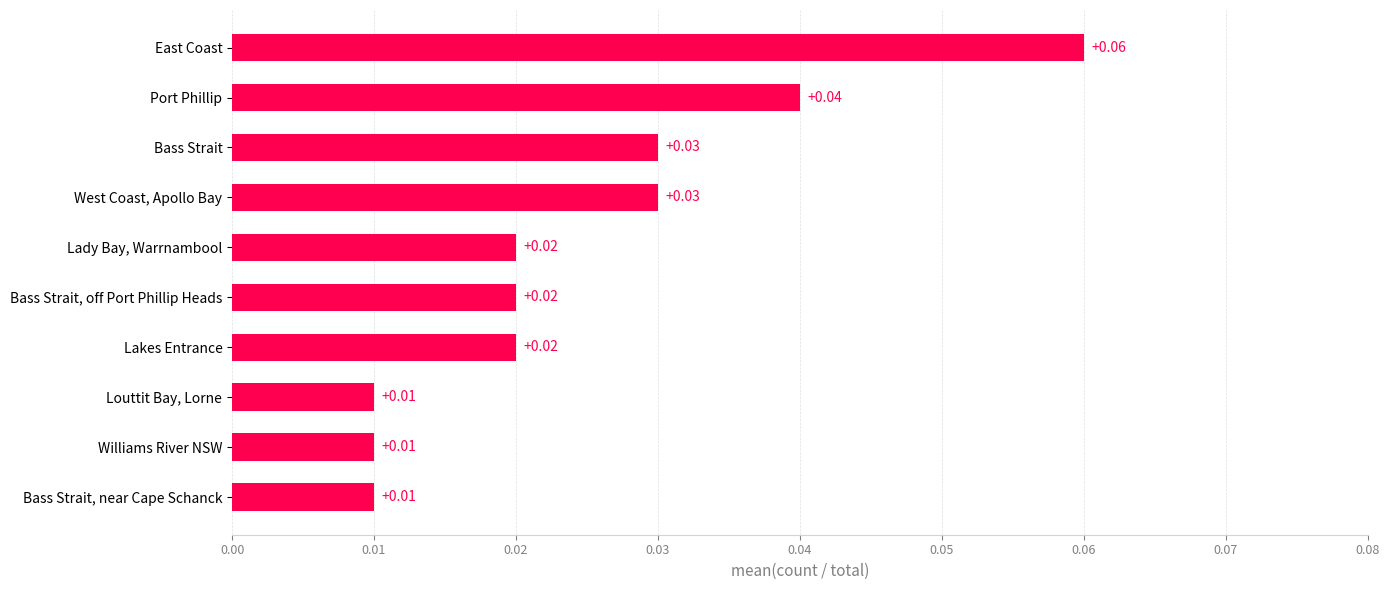

What is the label of the 4th bar from the top?

West Coast, Apollo Bay